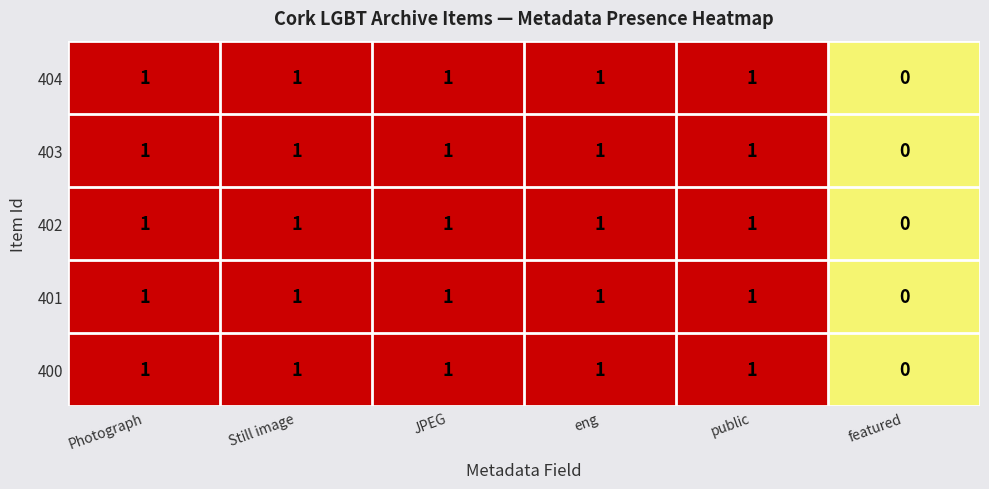

Which category has the lowest value in the 401 series?

featured